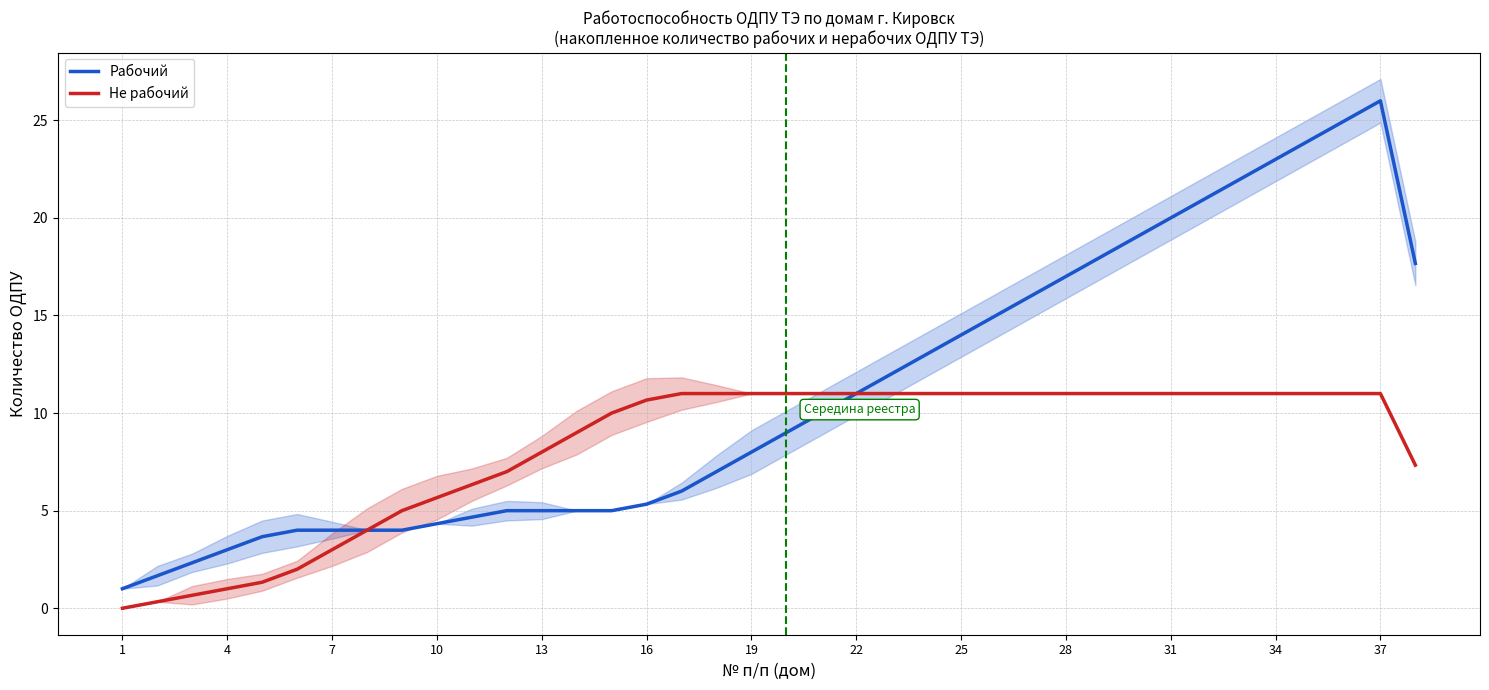

Rank the series by their maximum value, from lowest to highest.

Не рабочий, Рабочий